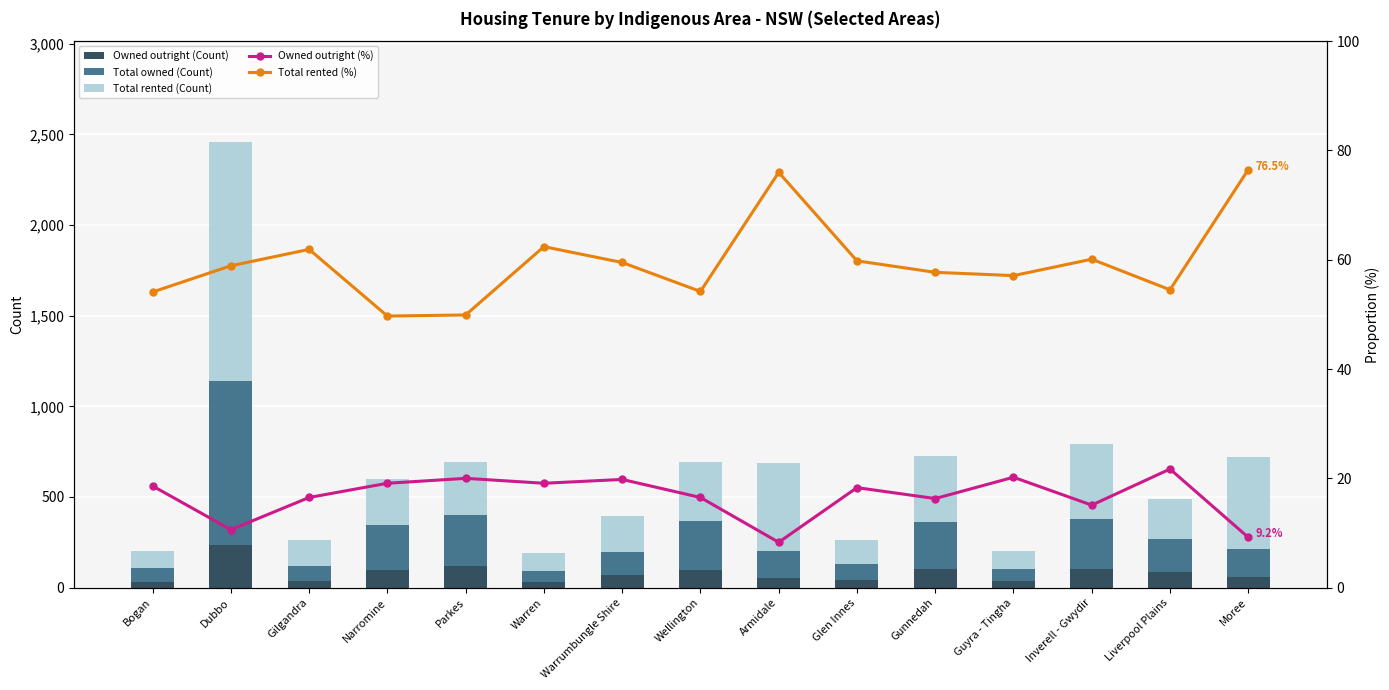

List the series in order of their peak value, lowest first.

Owned outright (%), Total rented (%), Owned outright (Count), Total owned (Count), Total rented (Count)